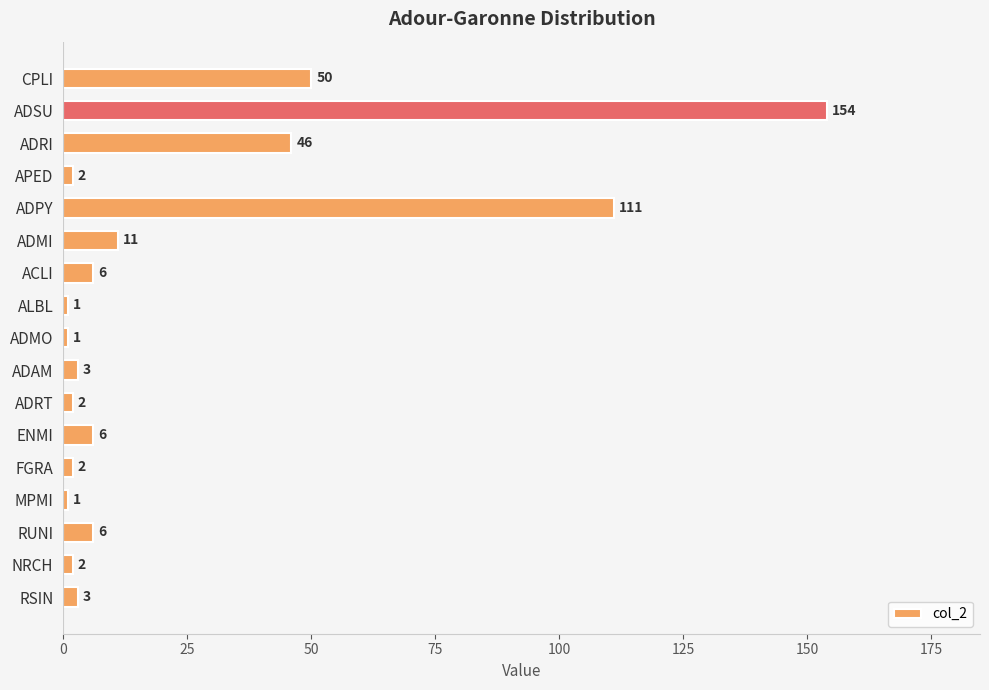

Reading bottom to top, list all the values displayed in this chart.

3	2	6	1	2	6	2	3	1	1	6	11	111	2	46	154	50